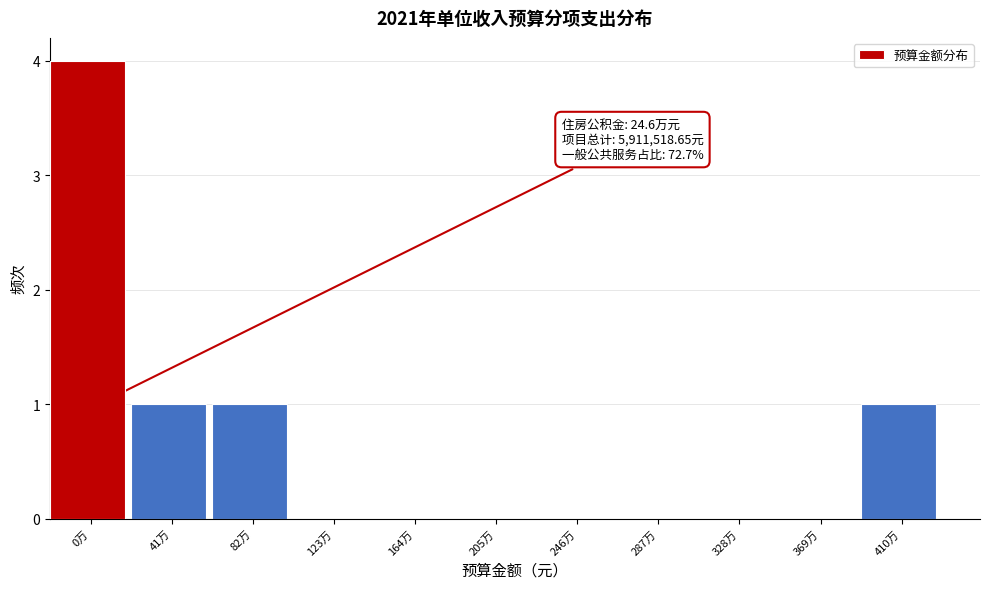

Reading right to left, list all the values displayed in this chart.

410万=1	369万=0	328万=0	287万=0	246万=0	205万=0	164万=0	123万=0	82万=1	41万=1	0万=4